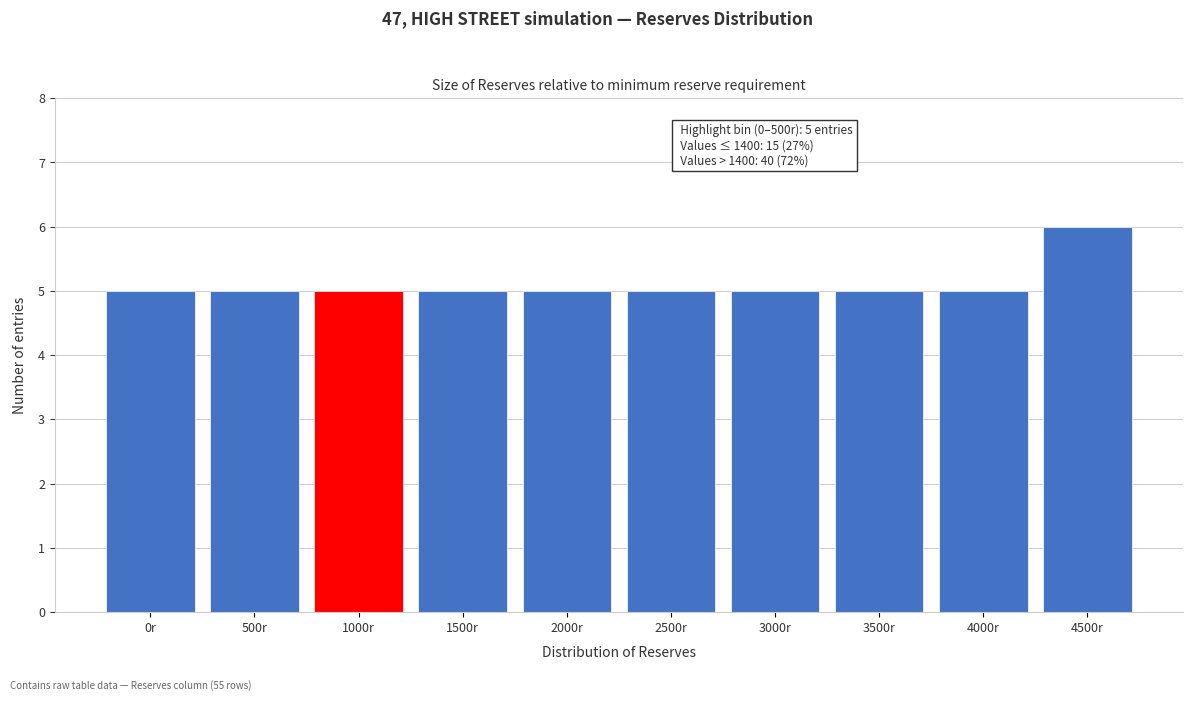

Reading right to left, extract all data points from this chart.

4500r=6	4000r=5	3500r=5	3000r=5	2500r=5	2000r=5	1500r=5	1000r=5	500r=5	0r=5